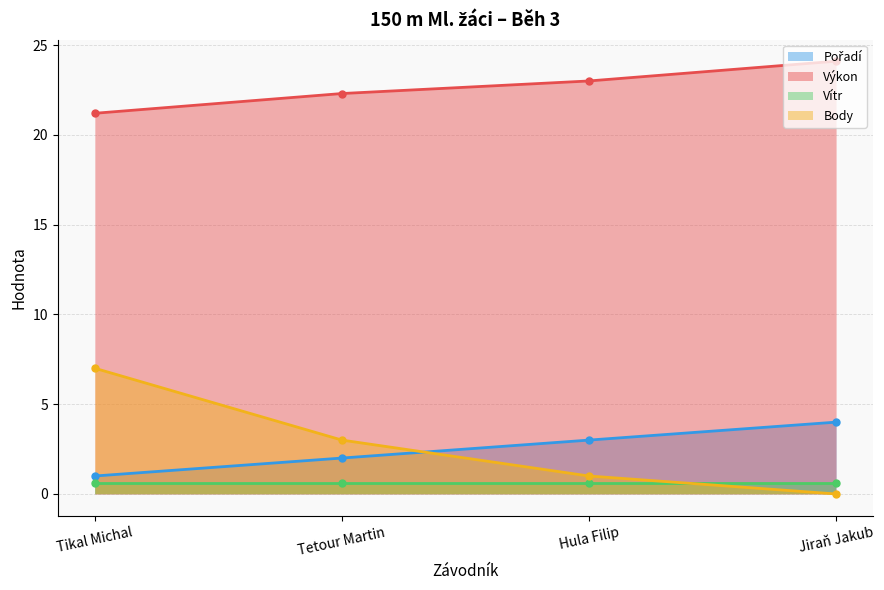

Between Hula Filip and Jiraň Jakub, which is larger?

Jiraň Jakub